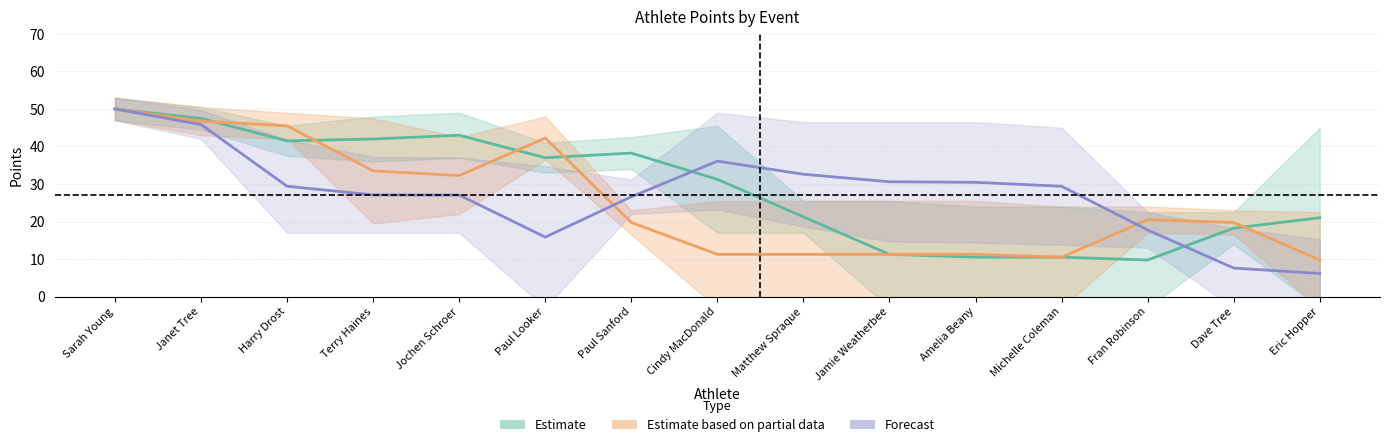

What is the difference between the Event 3 & 4 (Partial) values at Sarah Young and Janet Tree?

3.2